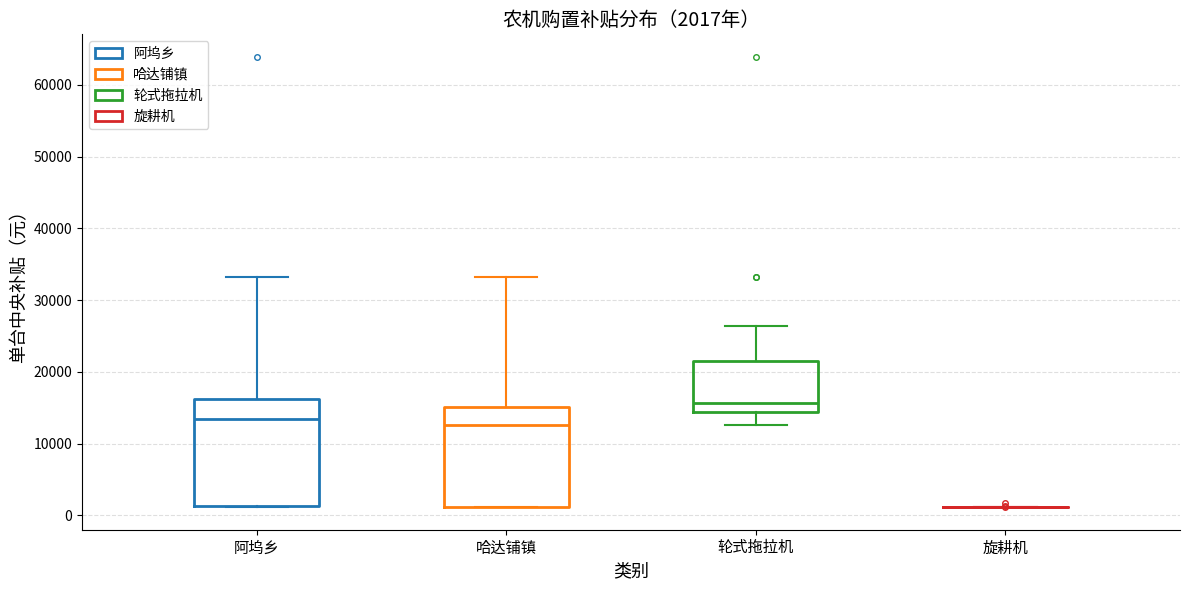

Which box is the tallest, from its lower edge to its upper edge?

阿坞乡